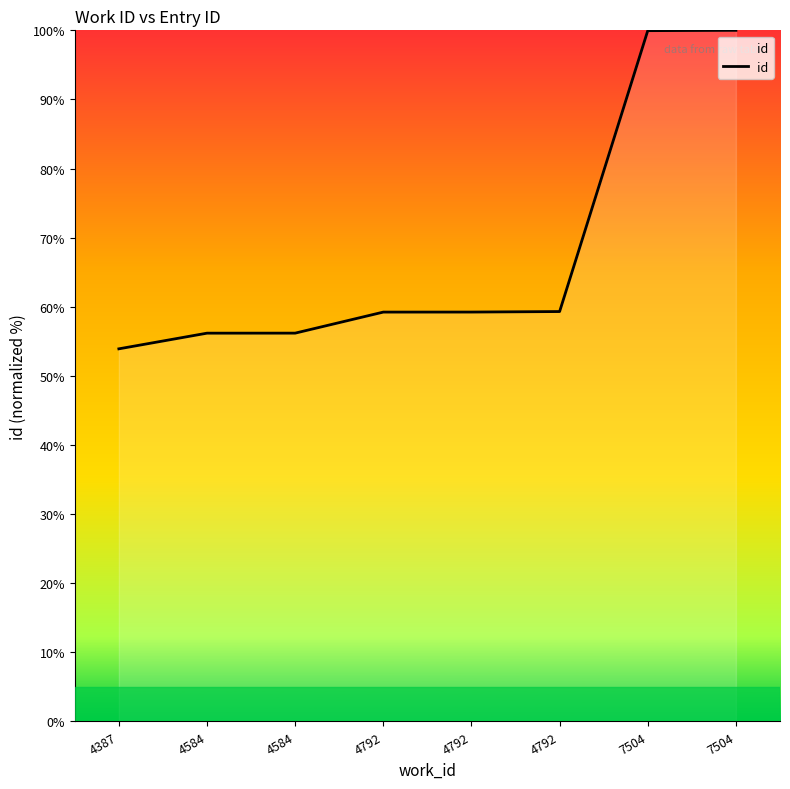

Which category has the lowest value across all series?

4387